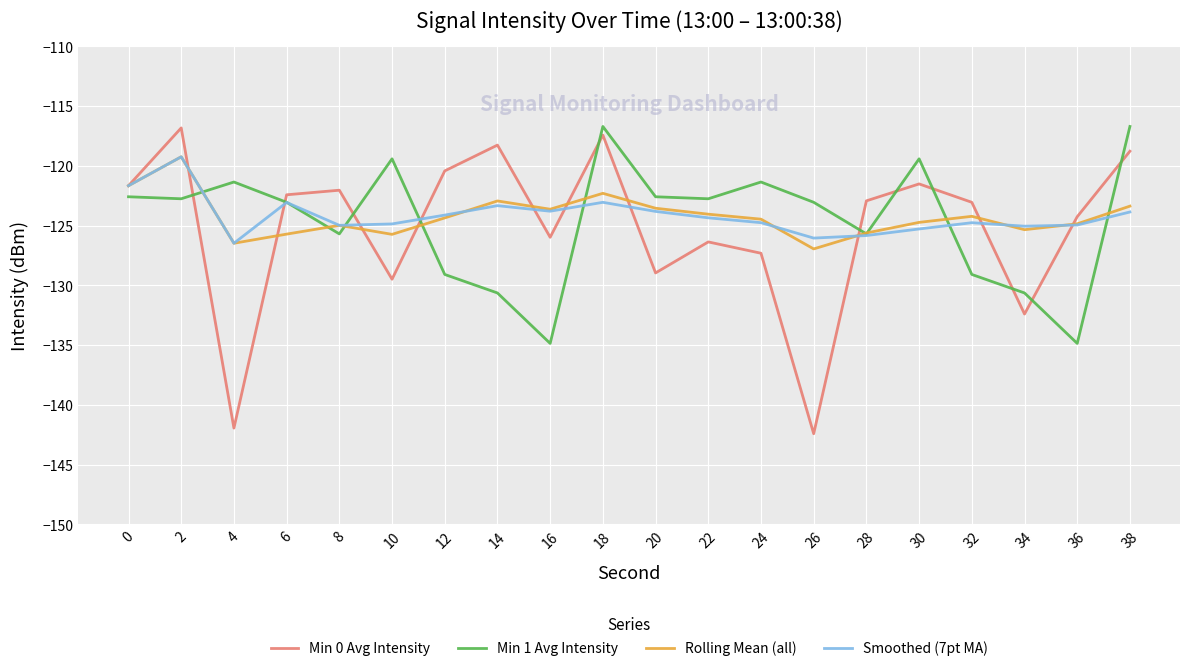

What value does the Rolling Mean (all) series have at 26?

-126.9